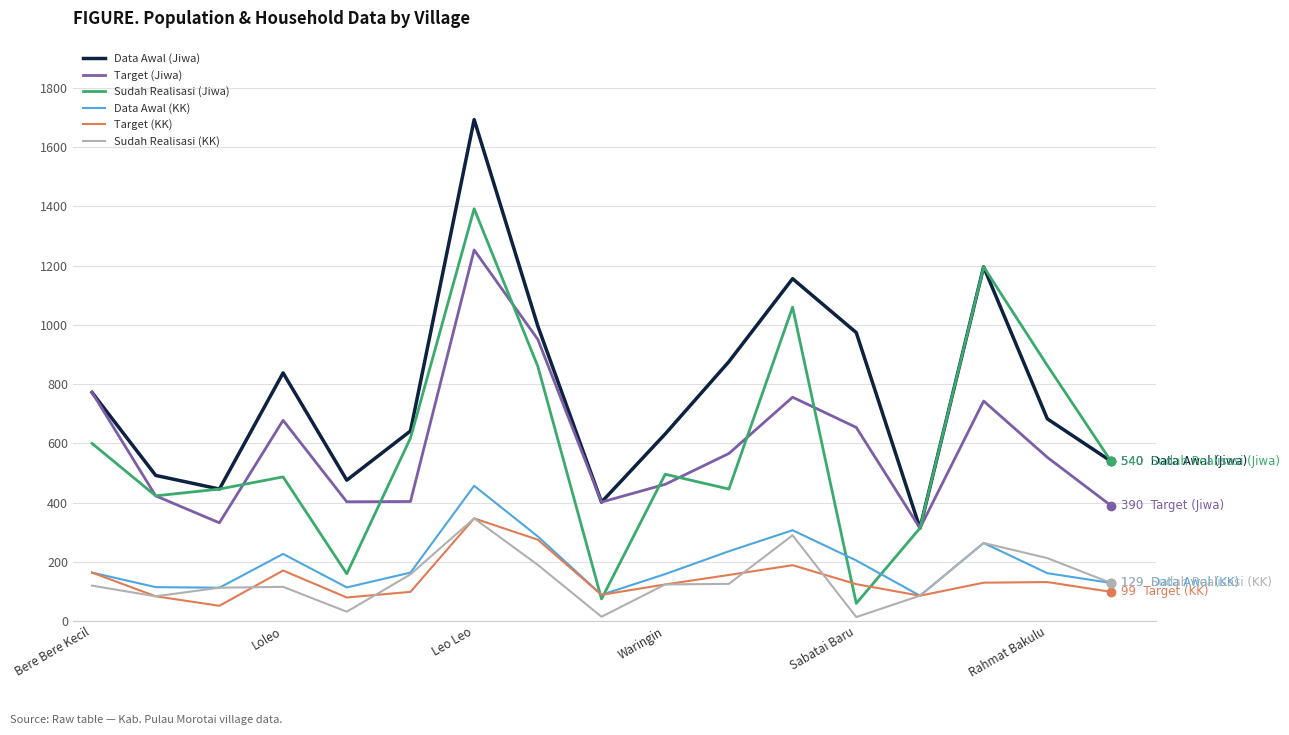

Which series has the largest total across all categories?

Data Awal (Jiwa)